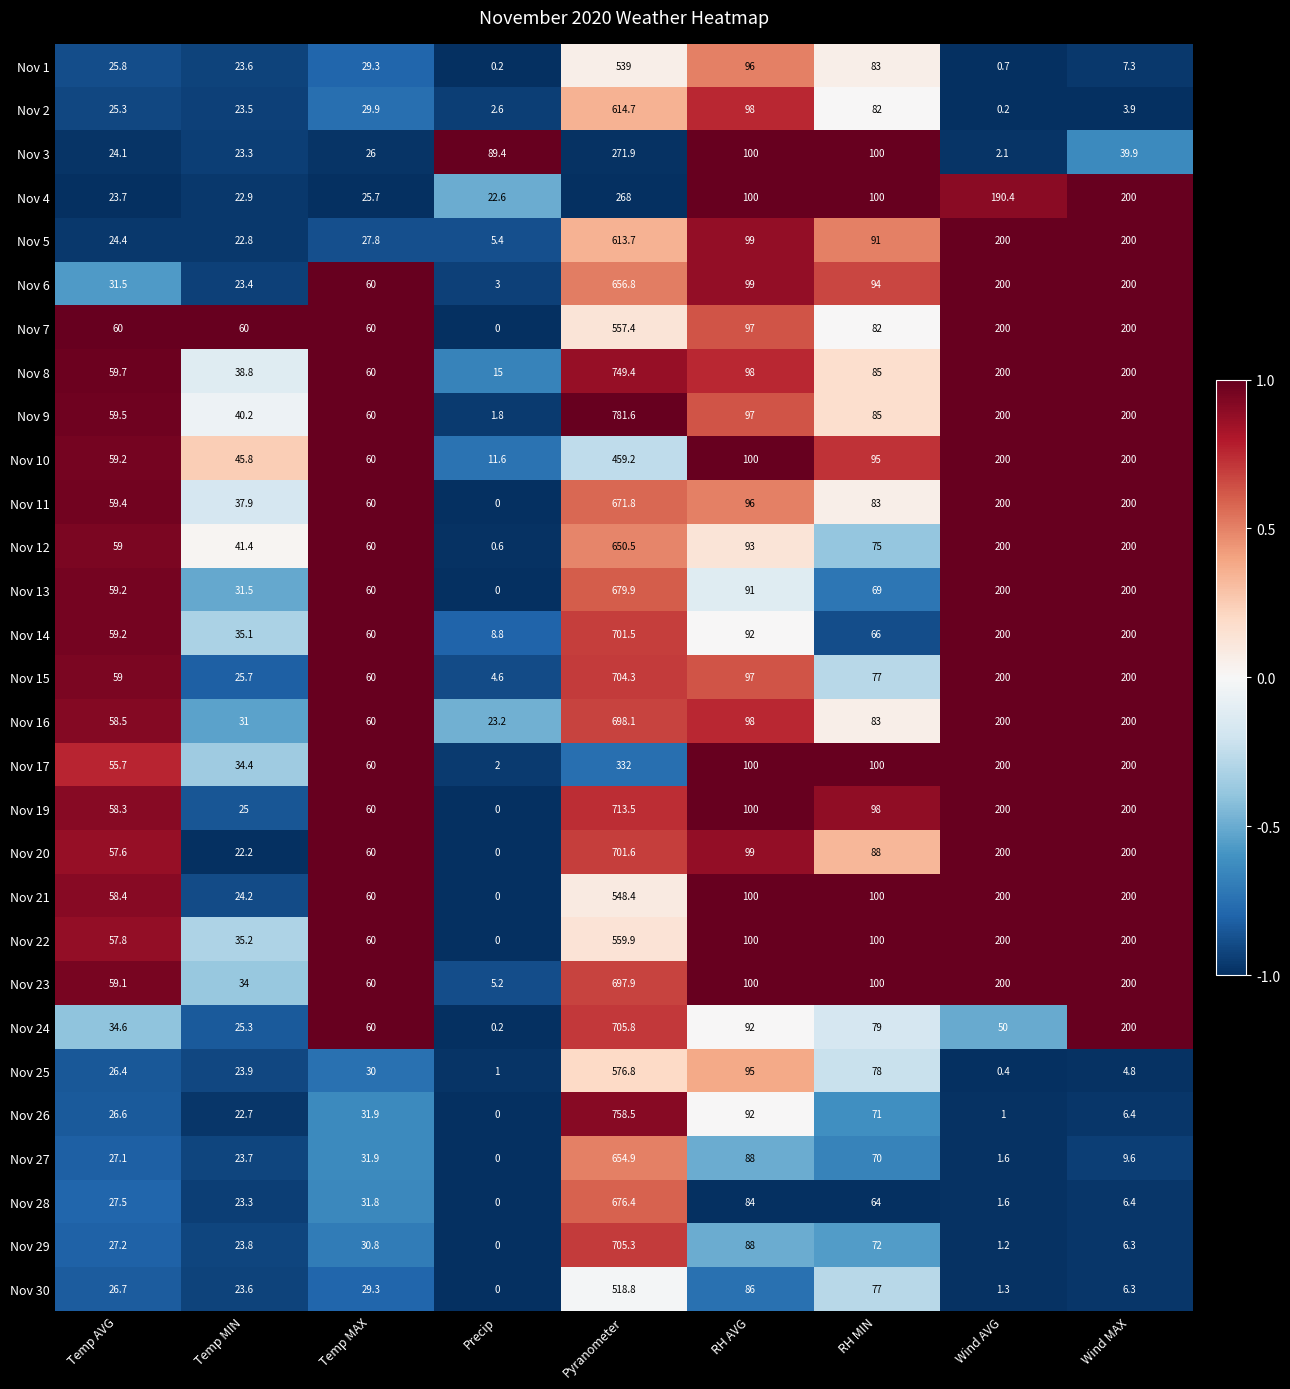

At Pyranometer, list the series in order from largest to smallest.

Nov 9, Nov 26, Nov 8, Nov 19, Nov 24, Nov 29, Nov 15, Nov 20, Nov 14, Nov 16, Nov 23, Nov 13, Nov 28, Nov 11, Nov 6, Nov 27, Nov 12, Nov 2, Nov 5, Nov 25, Nov 22, Nov 7, Nov 21, Nov 1, Nov 30, Nov 10, Nov 17, Nov 3, Nov 4